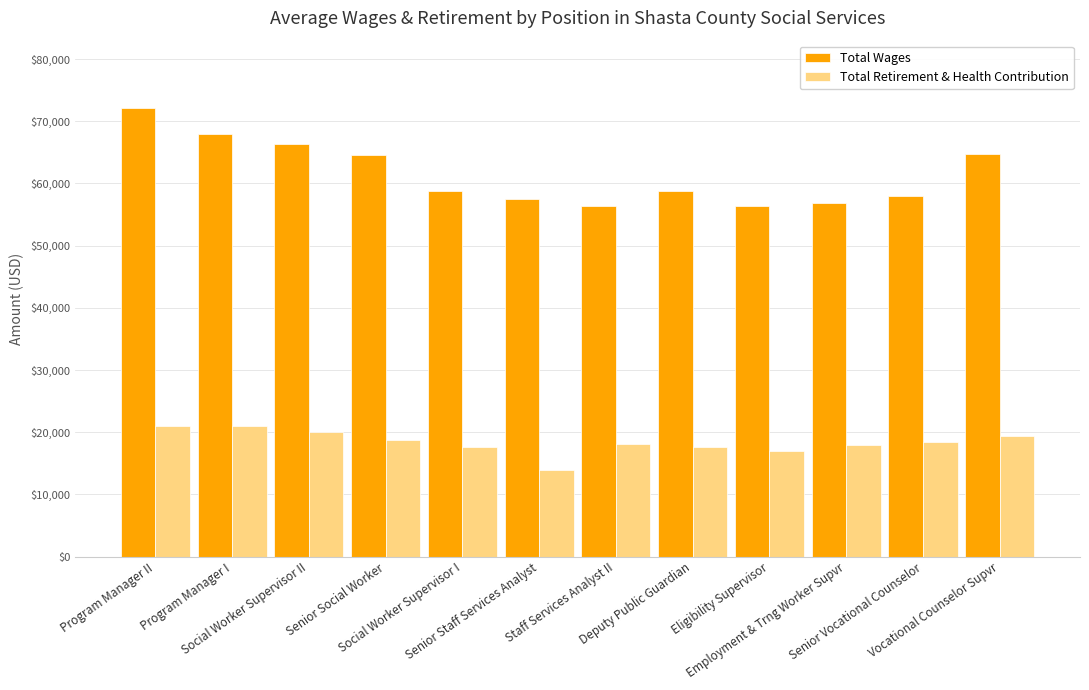

At which category does the chart reach its minimum across all series?

Senior Staff Services Analyst